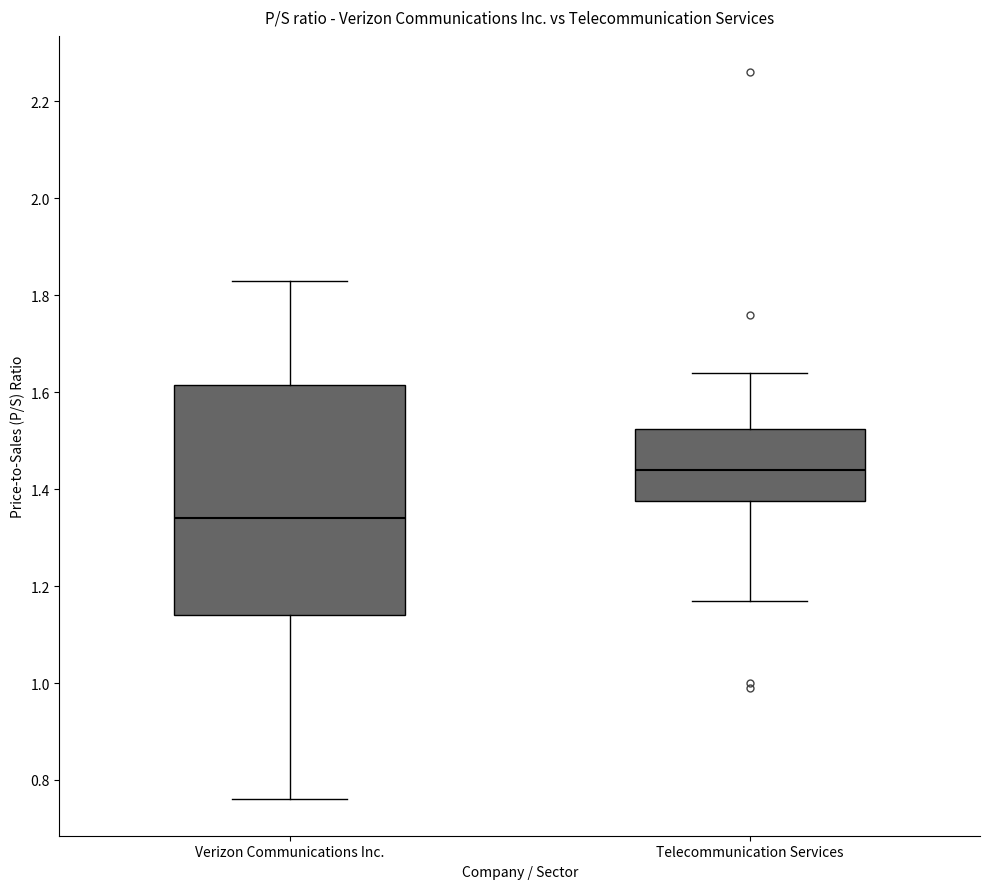

Reading left to right, read every box against the y-axis: the position of its median line, the range the box covers, and the ends of its whiskers. The values are not printed on the chart, so give them approximately, as read against the axis.

Verizon Communications Inc.: median 1.34, box 1.14 to 1.62, whiskers 0.76 to 1.84
Telecommunication Services: median 1.44, box 1.38 to 1.52, whiskers 1.18 to 1.64